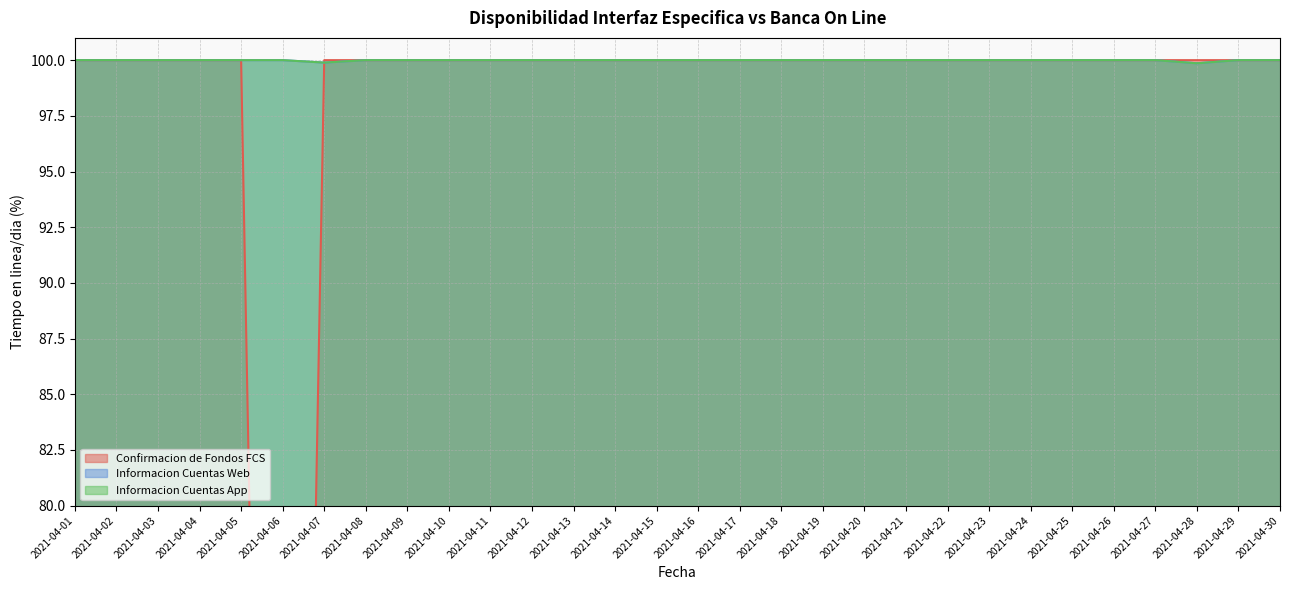

How many categories are shown in the chart?

30